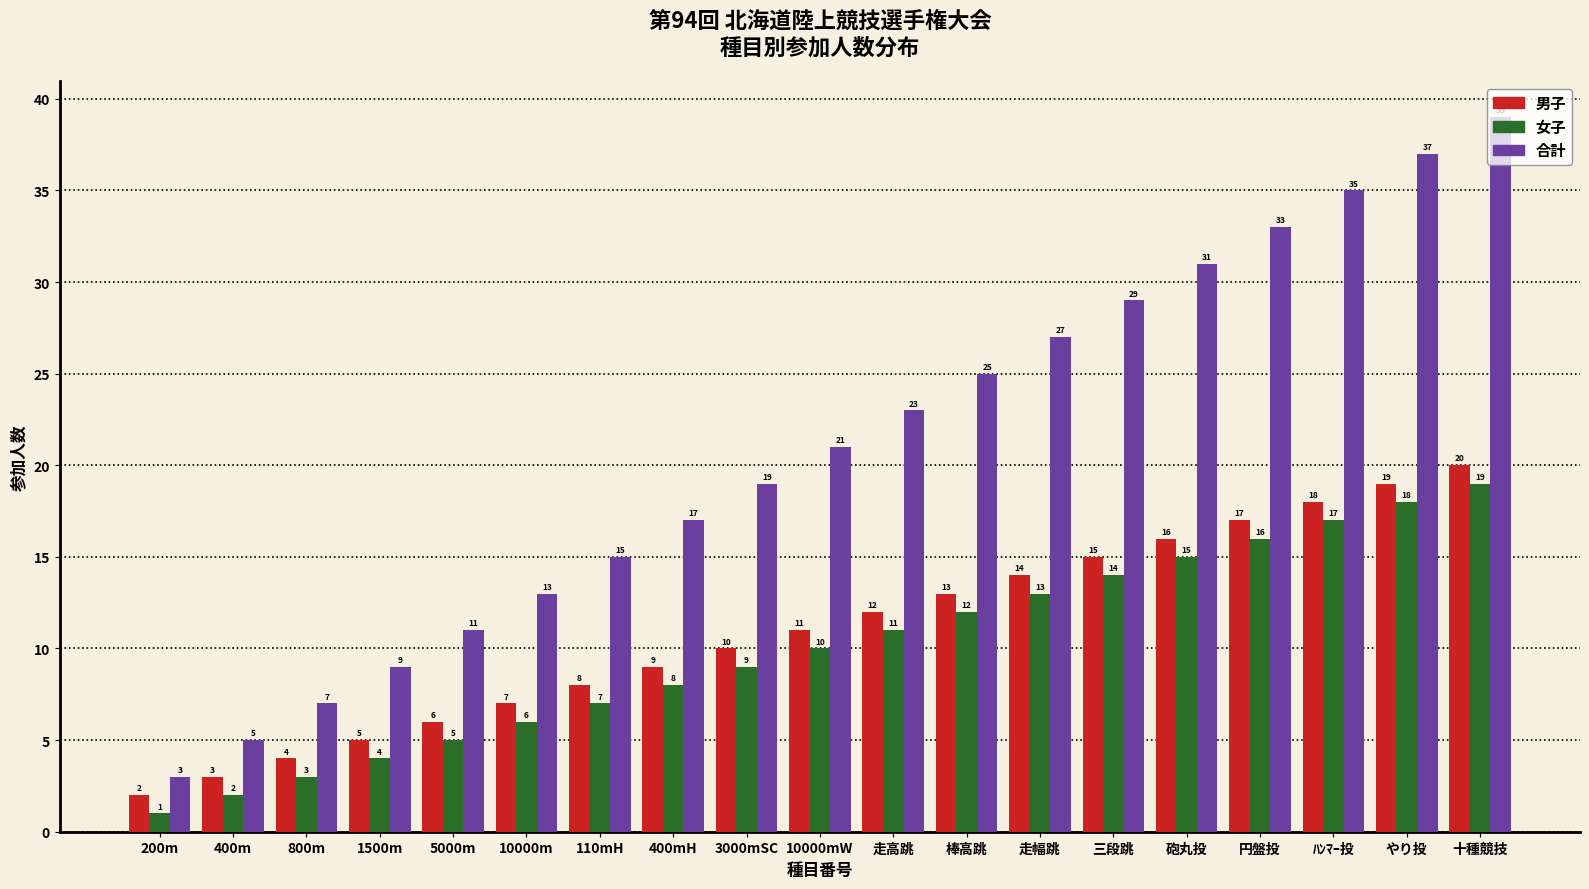

Reading right to left, extract all data points from this chart.

男子: 十種競技=20	やり投=19	ﾊﾝﾏｰ投=18	円盤投=17	砲丸投=16	三段跳=15	走幅跳=14	棒高跳=13	走高跳=12	10000mW=11	3000mSC=10	400mH=9	110mH=8	10000m=7	5000m=6	1500m=5	800m=4	400m=3	200m=2
女子: 十種競技=19	やり投=18	ﾊﾝﾏｰ投=17	円盤投=16	砲丸投=15	三段跳=14	走幅跳=13	棒高跳=12	走高跳=11	10000mW=10	3000mSC=9	400mH=8	110mH=7	10000m=6	5000m=5	1500m=4	800m=3	400m=2	200m=1
合計: 十種競技=39	やり投=37	ﾊﾝﾏｰ投=35	円盤投=33	砲丸投=31	三段跳=29	走幅跳=27	棒高跳=25	走高跳=23	10000mW=21	3000mSC=19	400mH=17	110mH=15	10000m=13	5000m=11	1500m=9	800m=7	400m=5	200m=3